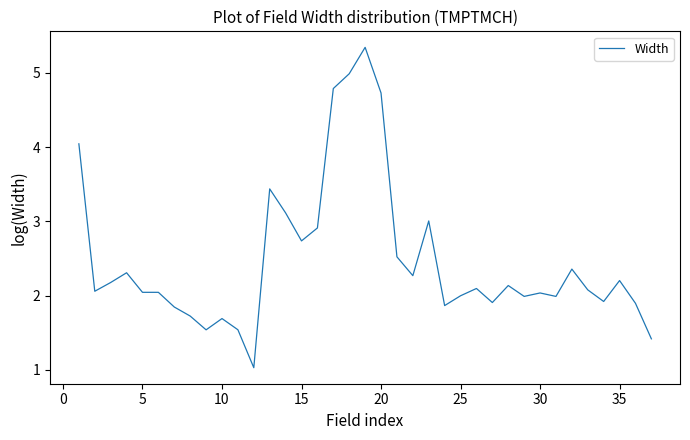

What is the maximum value shown in the chart?

5.3